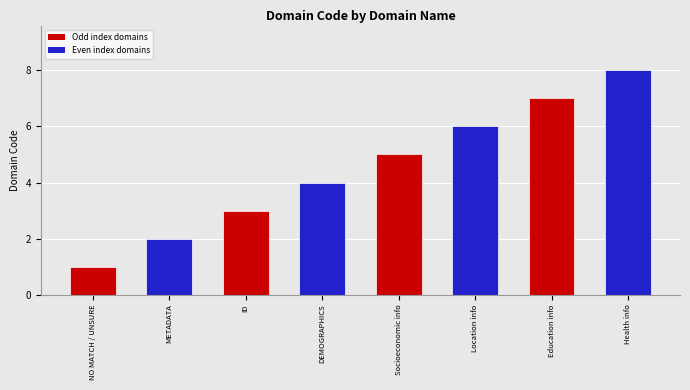

The value at NO MATCH / UNSURE is 0. True or false?

False